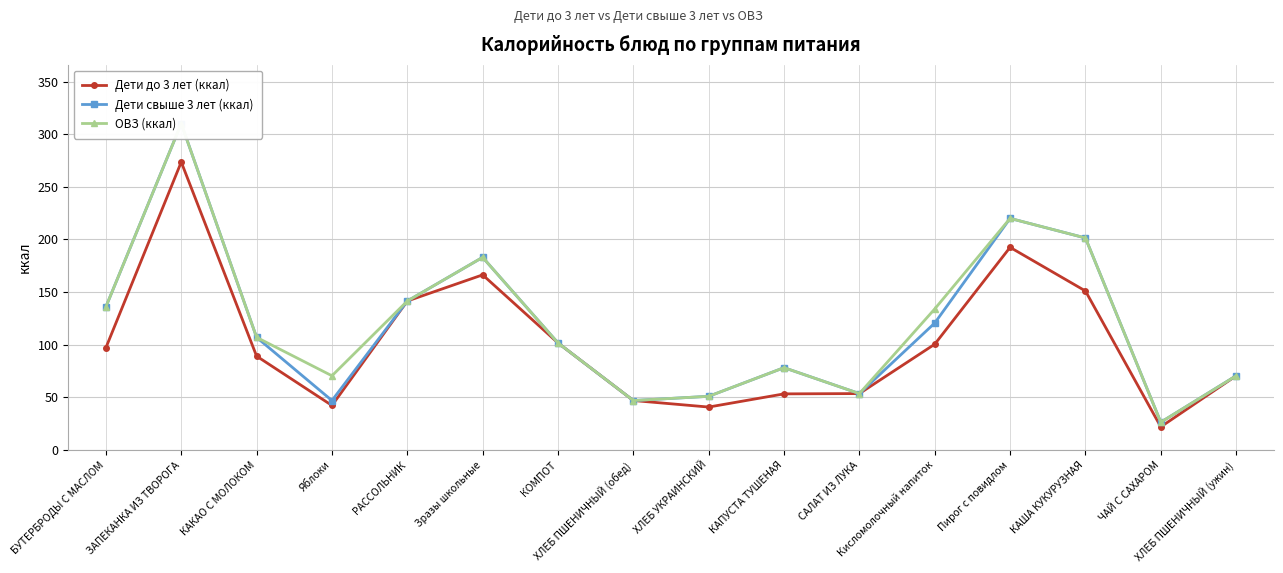

True or false: ОВЗ (ккал) has more than 2 interior local peaks.

True